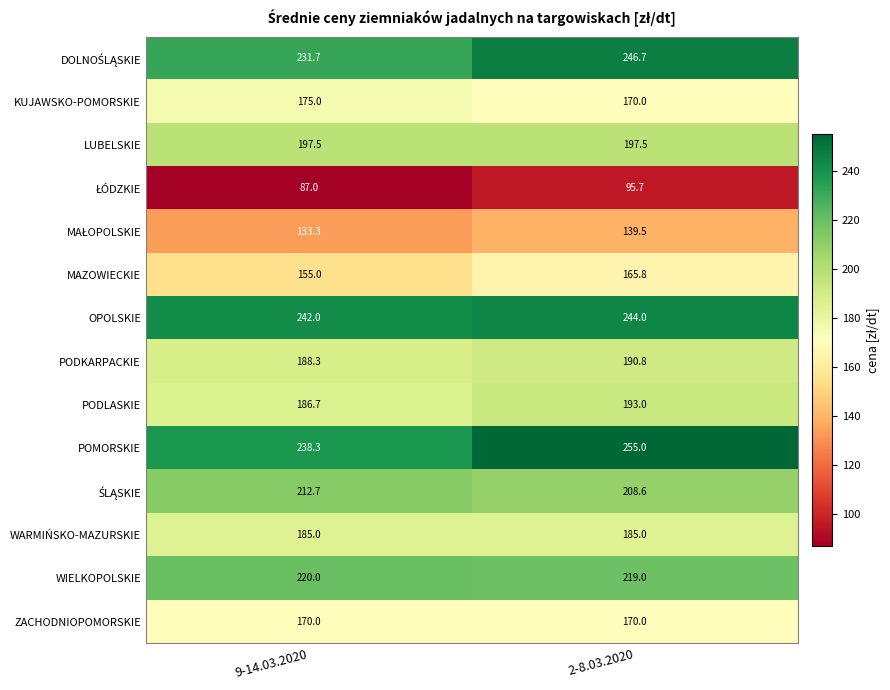

How many values in the MAZOWIECKIE series exceed 165?

1